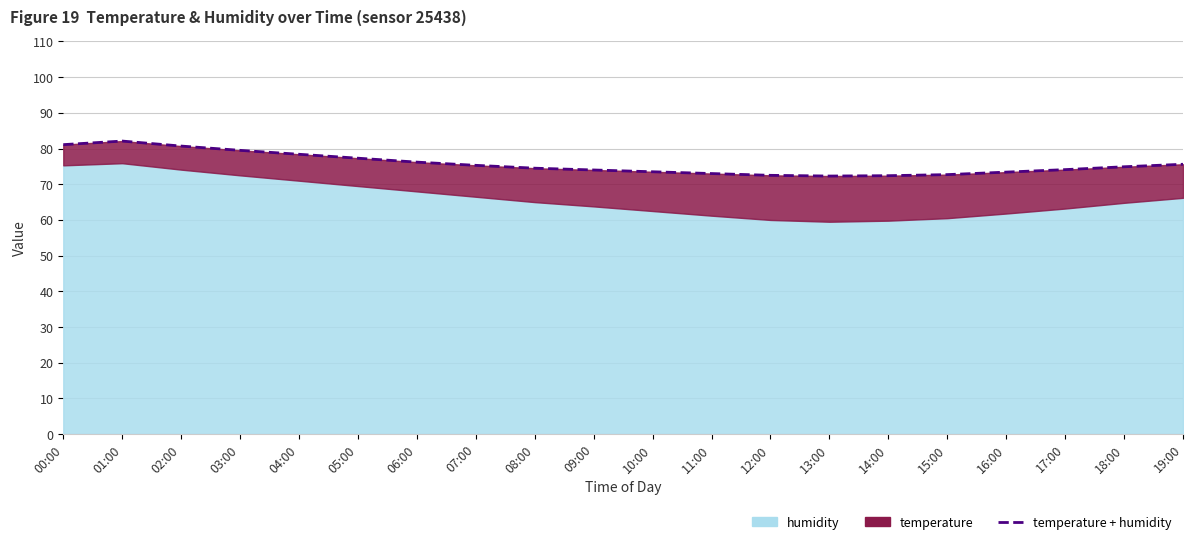

What is the difference between the maximum and minimum values?

9.8